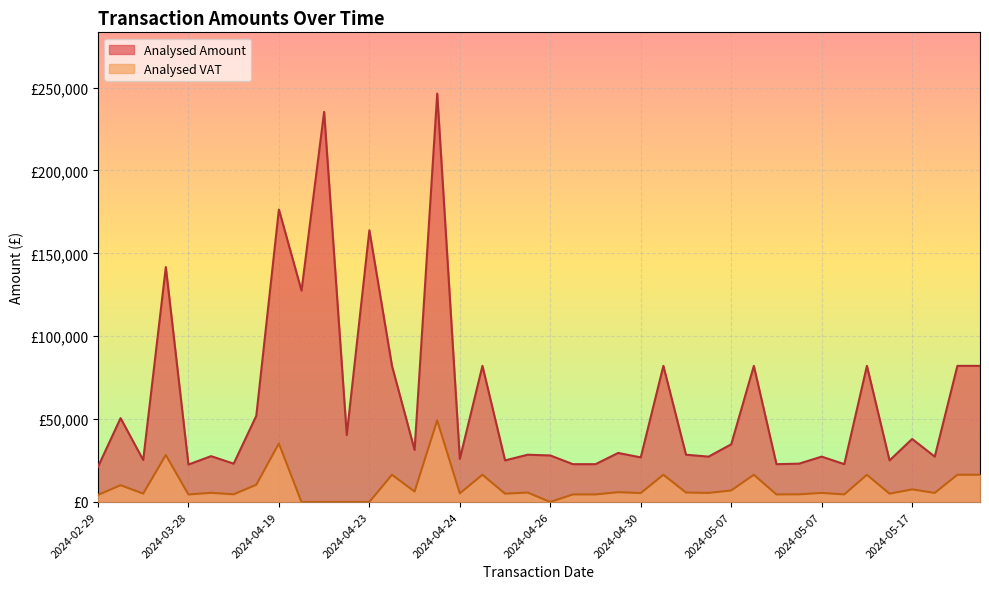

What is the sum of all Analysed VAT values?

370449.7